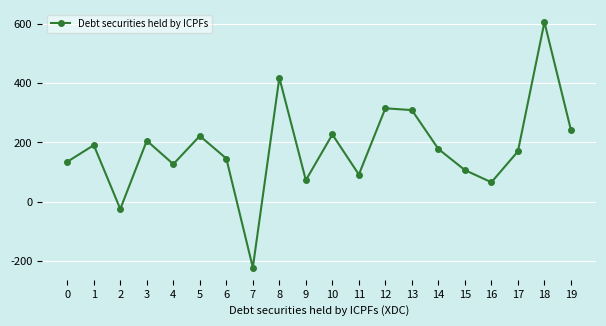

What is the change in value from 12 to 16?

-249